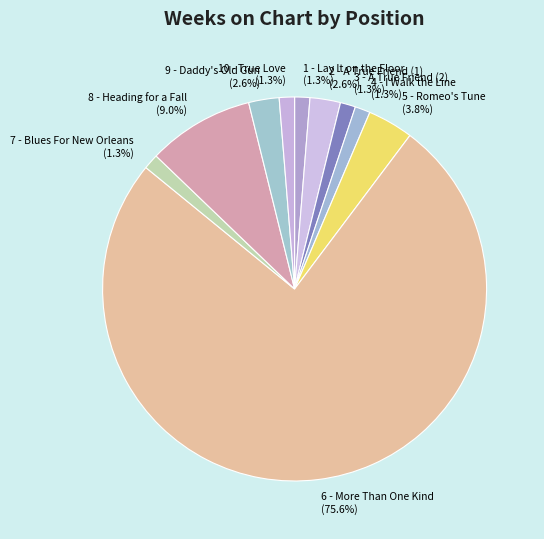

What percentage is the 8 - Heading for a Fall slice, to the nearest percent?

9%